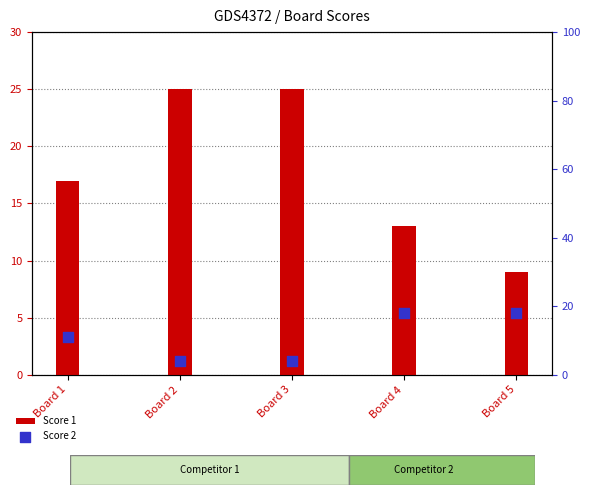

What are all the series names shown in the legend?

Score 1, Score 2